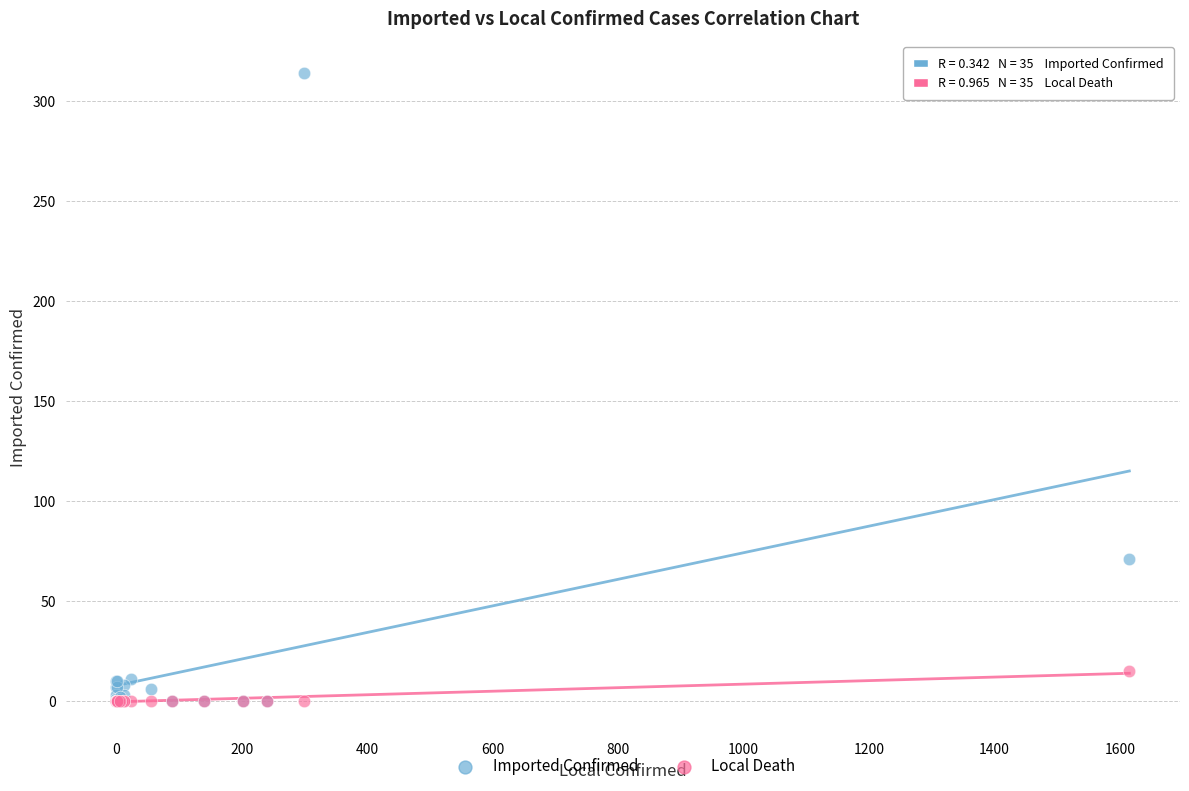

In the Imported Confirmed series, what Y value is closest to 157?

71